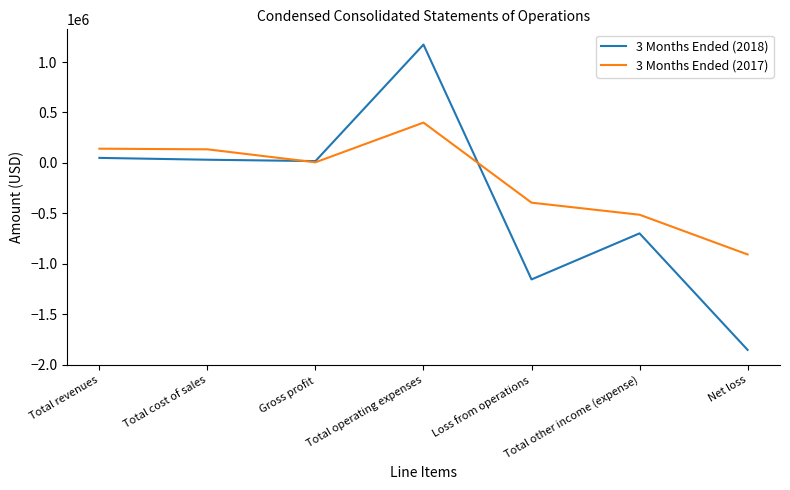

What is the sum of the 3 Months Ended (2018) values at Total cost of sales and Total revenues?

81816